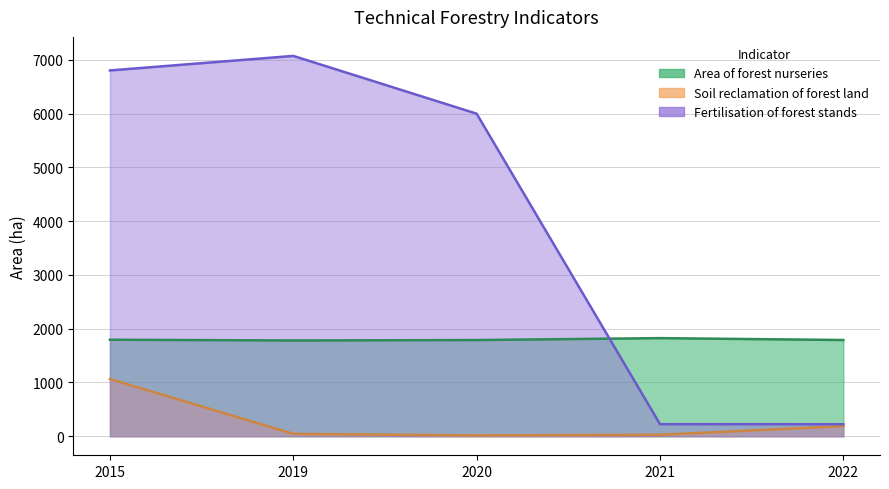

How many values in the Area of forest nurseries series are below 1789?

1